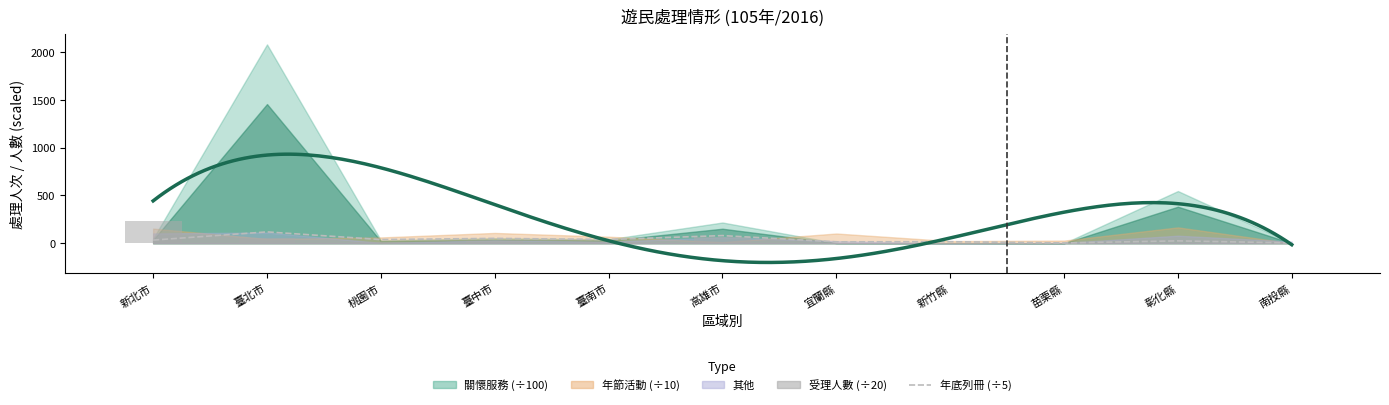

Between 南投縣 and 桃園市, which is larger?

桃園市